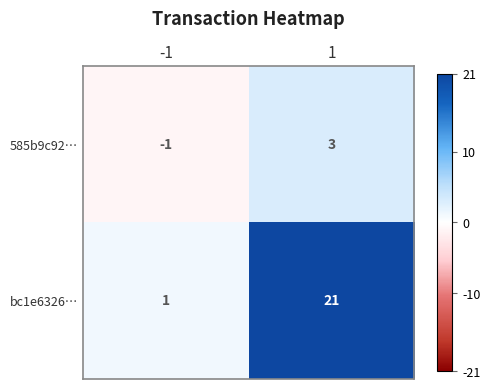

Reading left to right, list all the values displayed in this chart.

585b9c92…: -1	3
bc1e6326…: 1	21